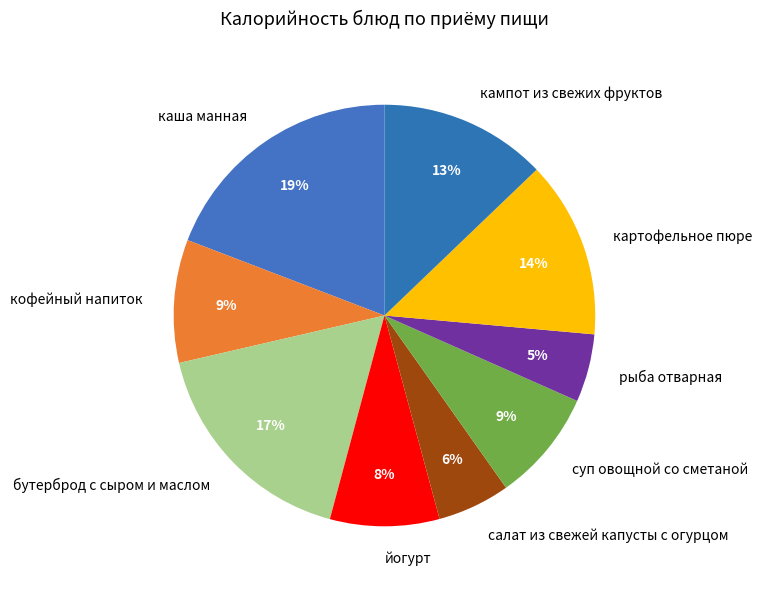

To the nearest percent, what is the difference between the largest and smallest slice percentages?

14%